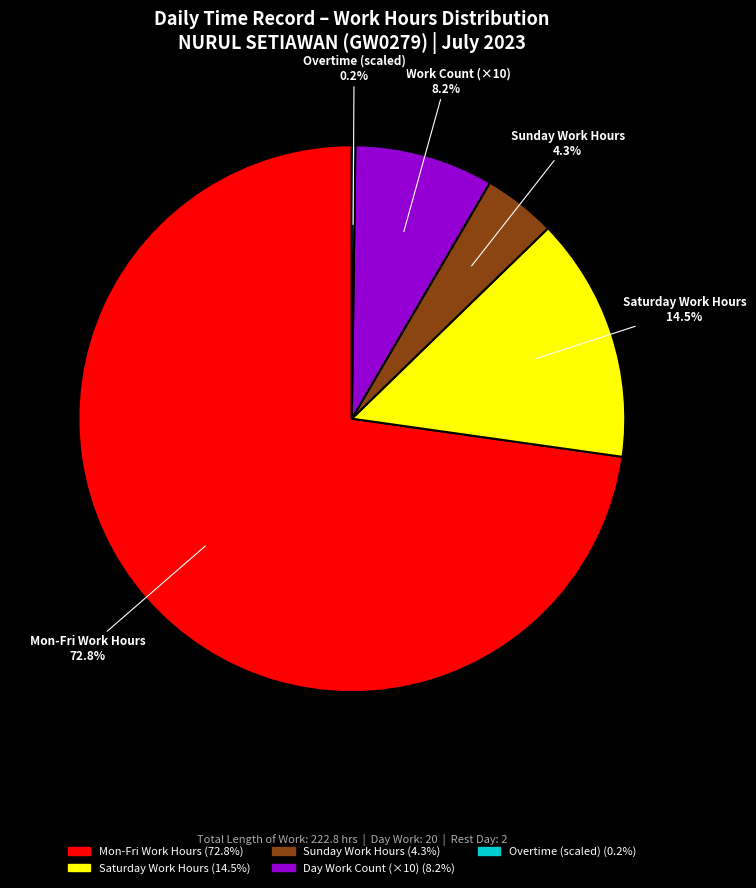

What is the largest slice in the pie chart?

Mon-Fri Work Hours